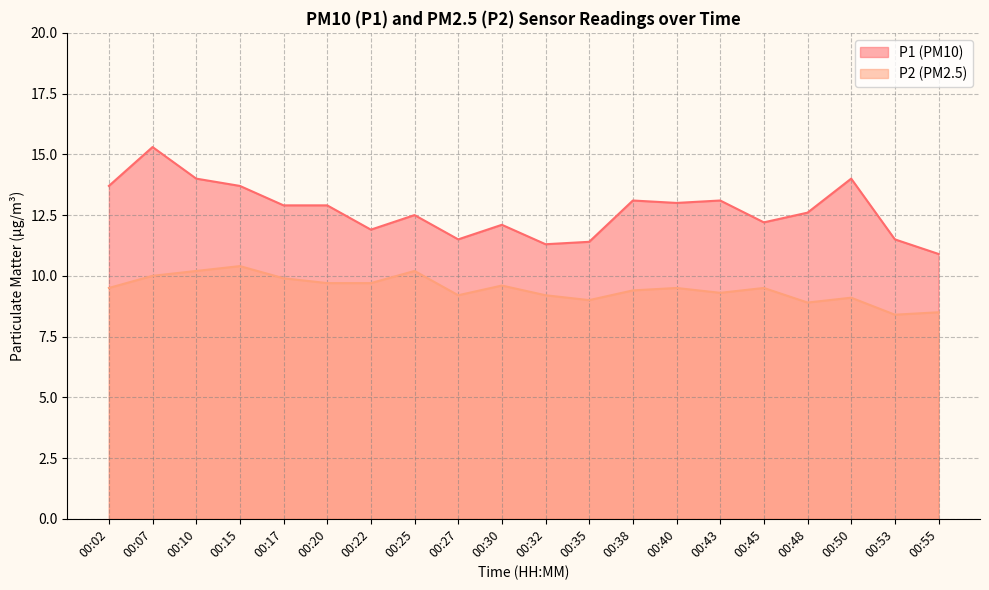

At which label is P2 closest to 9?

00:35